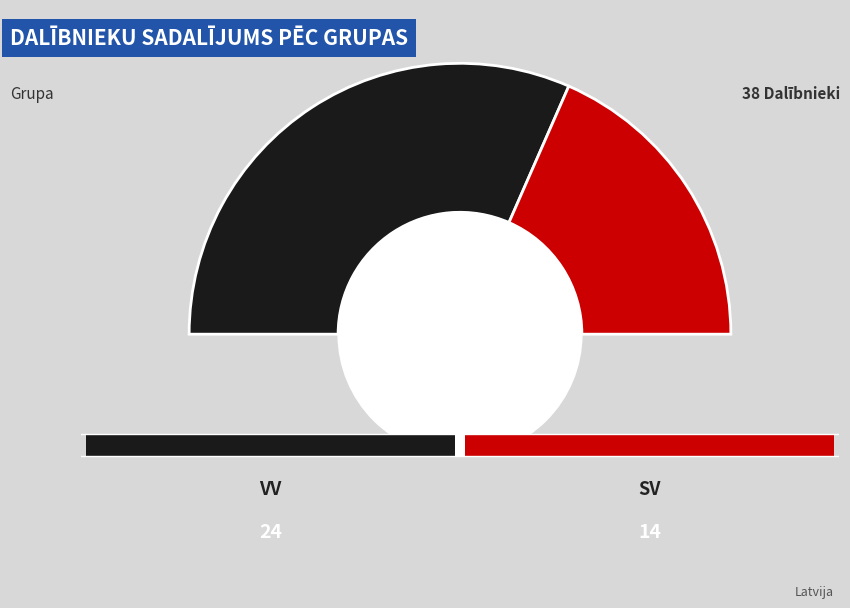

To the nearest percent, what percentage of the pie is VV?

63%